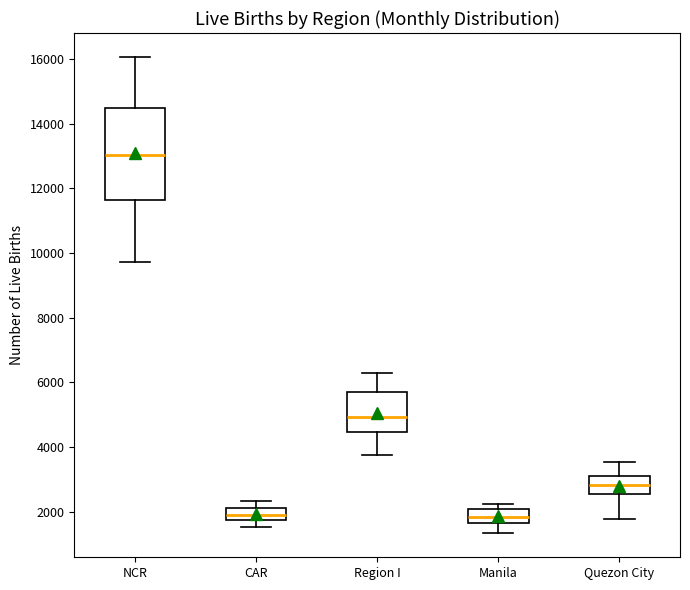

Which box is the tallest, from its lower edge to its upper edge?

NCR